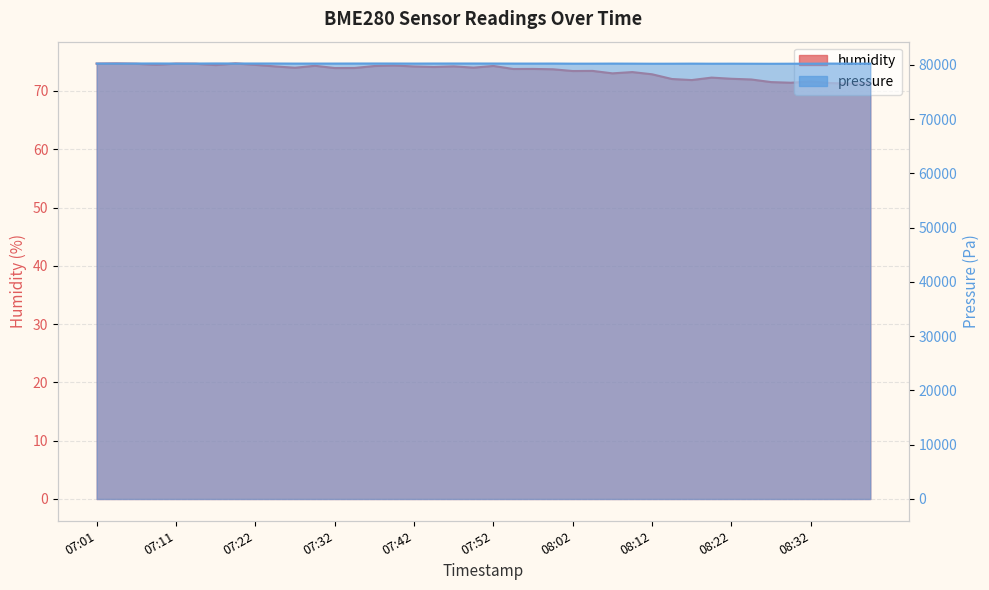

At which category does humidity reach its first local valley?

07:09